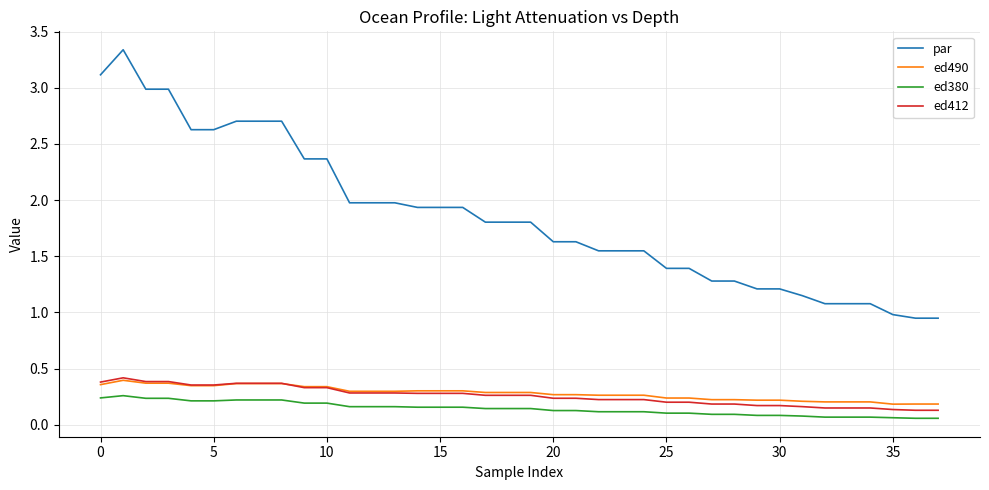

Which series has the largest range (max minus min)?

par